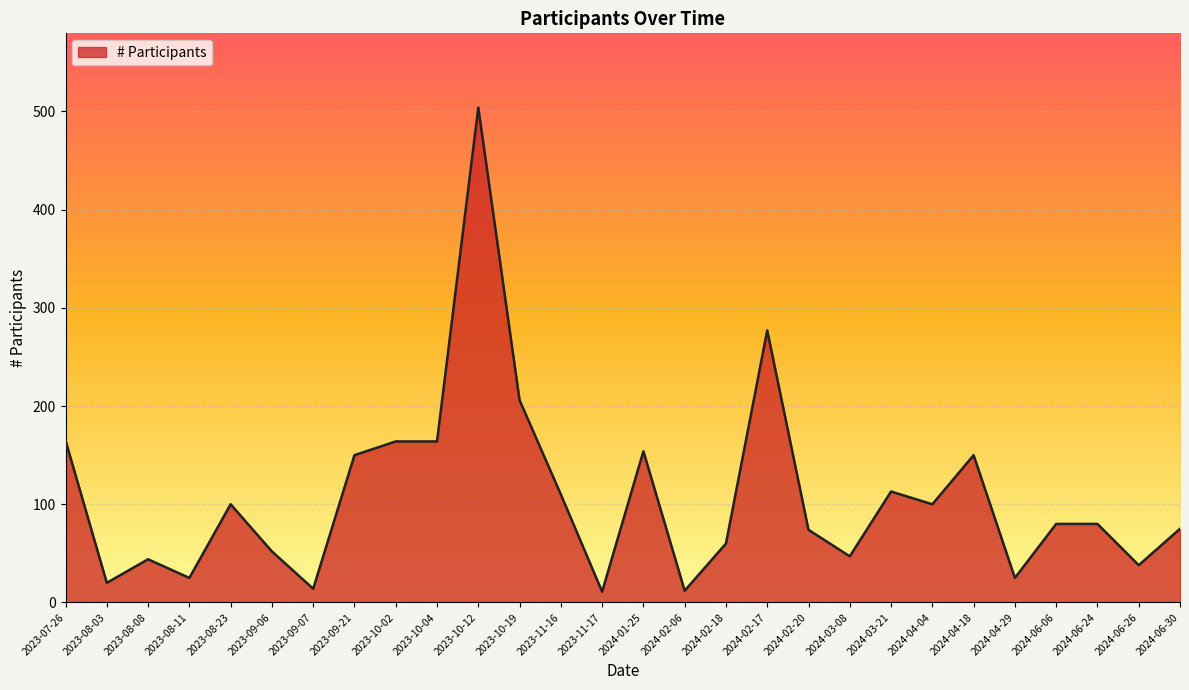

At which label is the value closest to 257?

2024-02-17